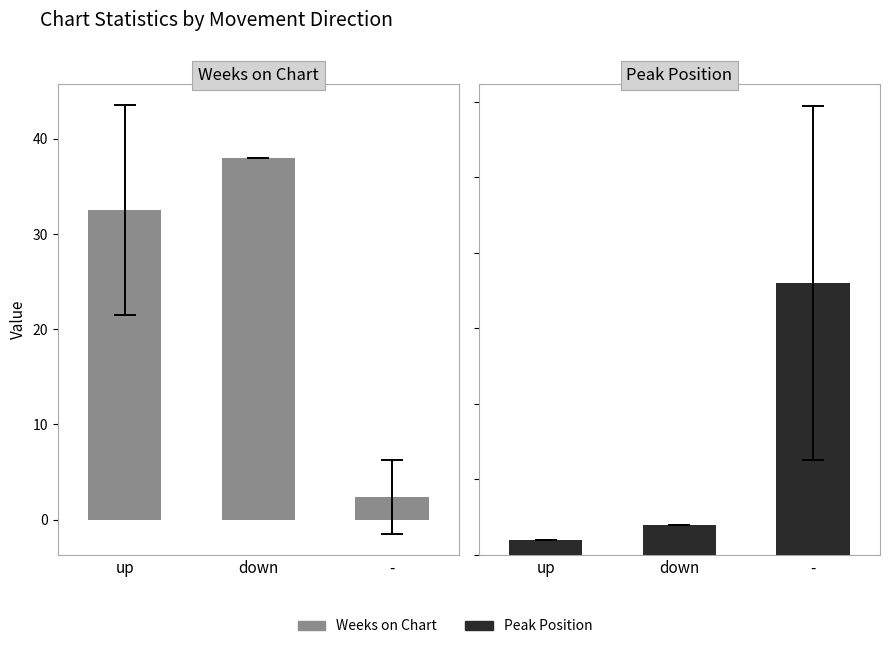

Which series has the largest total across all categories?

Weeks on Chart